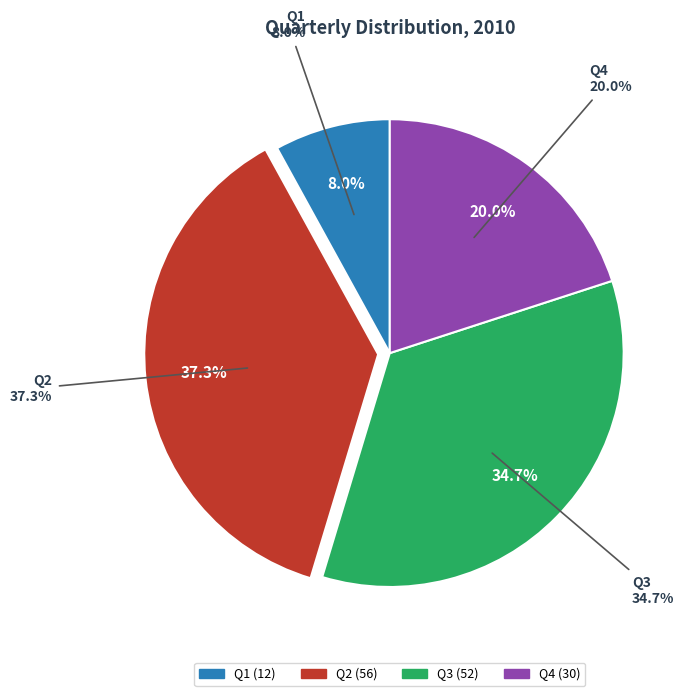

To the nearest percent, what portion does Q2 represent?

37%